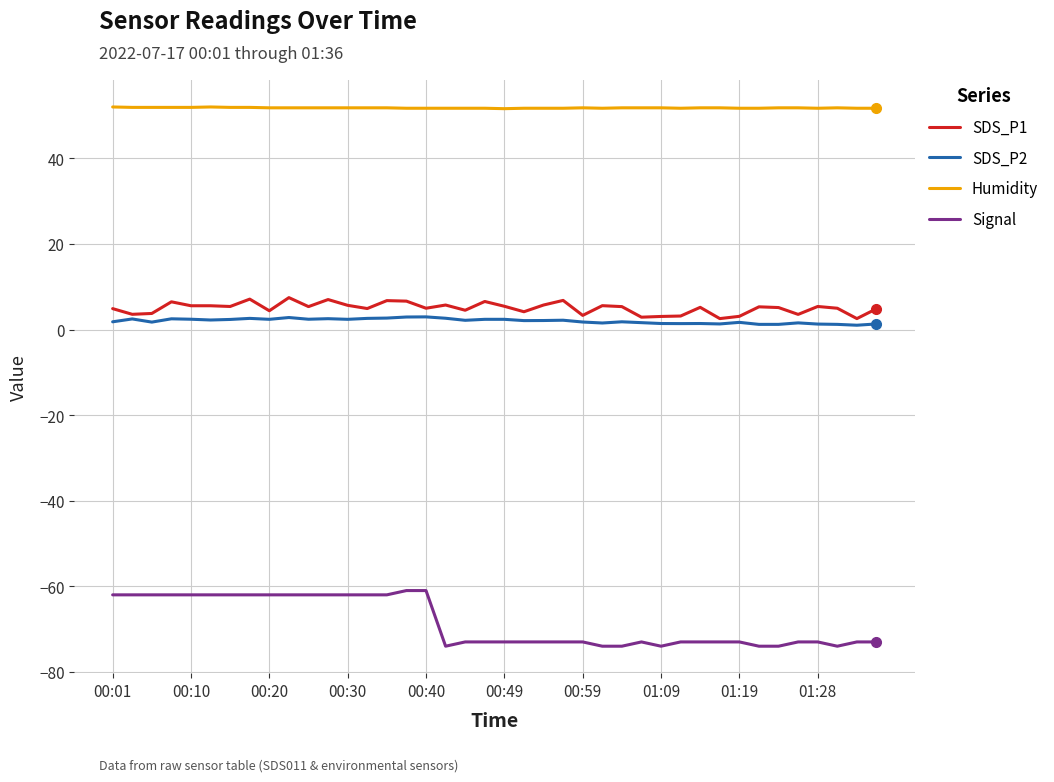

Which series has the largest range (max minus min)?

Signal